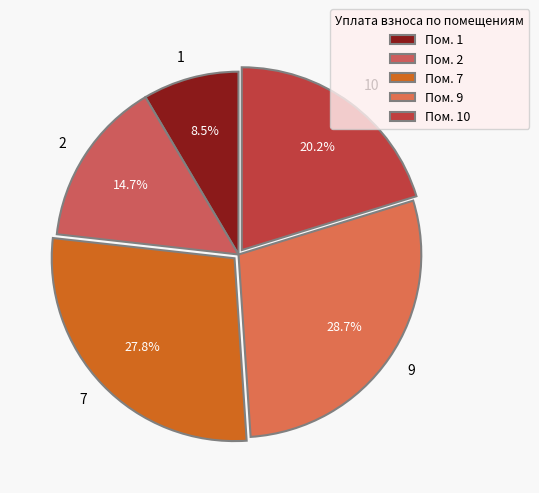

How many segments does this pie chart have?

5